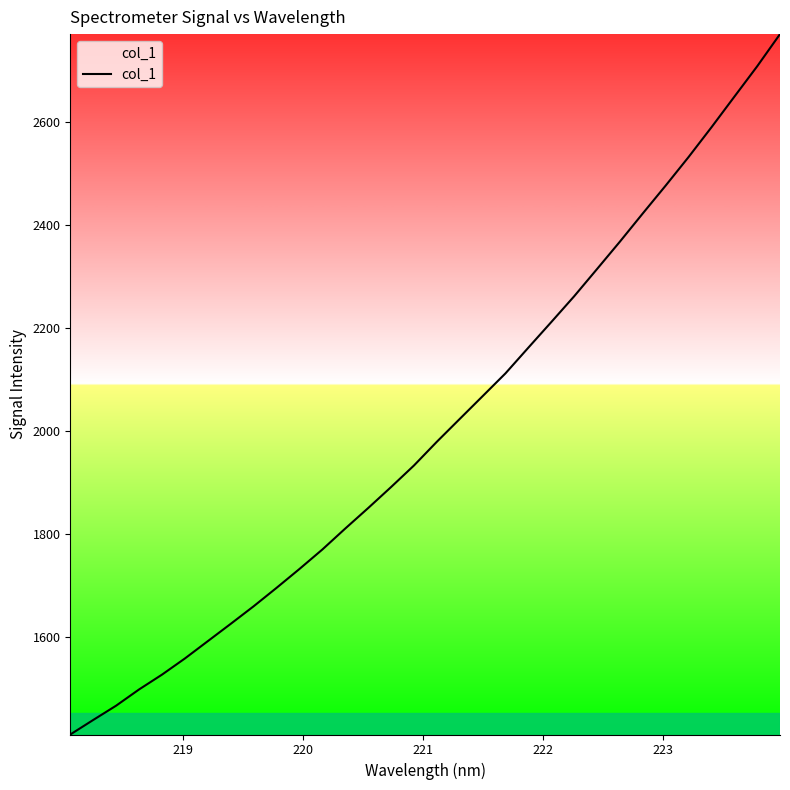

What is the minimum value shown in the chart?

1410.9